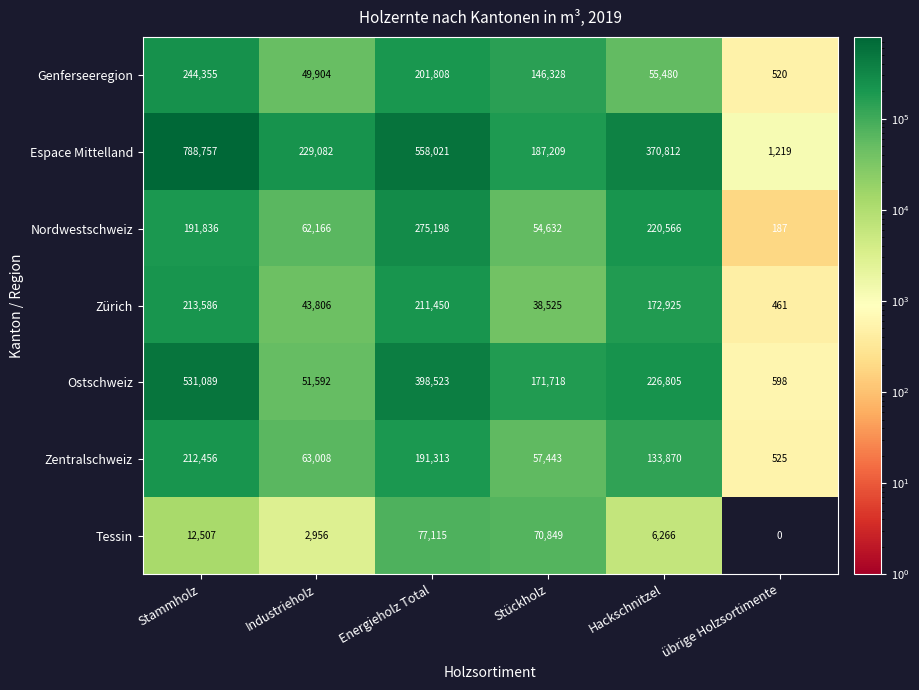

Which label corresponds to the smallest value in the chart?

übrige Holzsortimente